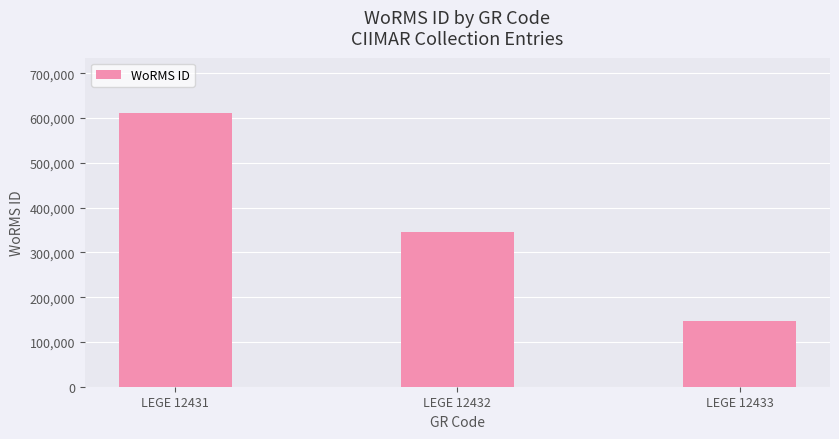

At which category does the chart reach its peak across all series?

LEGE 12431